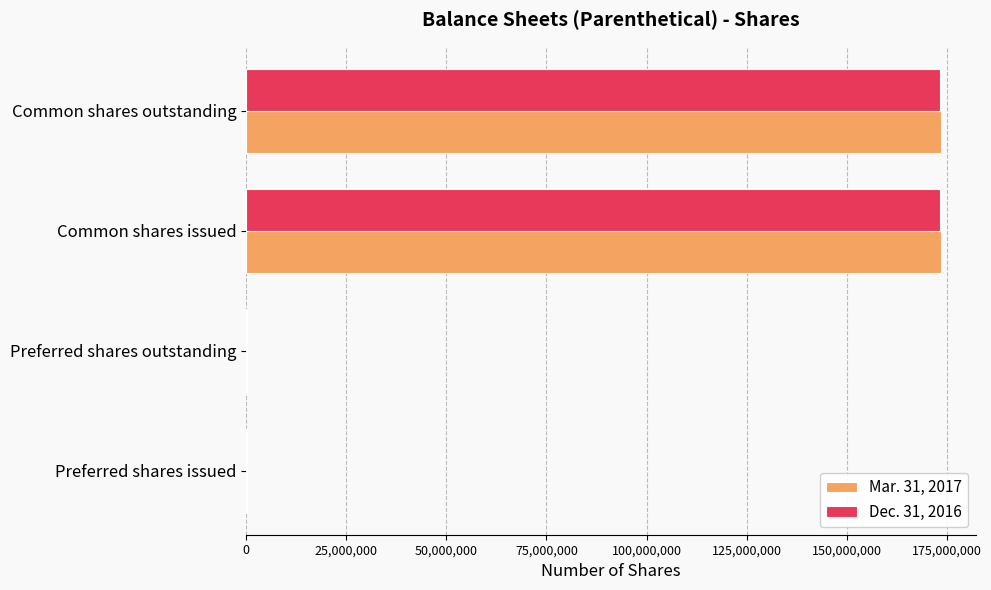

What are all the series names shown in the legend?

Mar. 31, 2017, Dec. 31, 2016